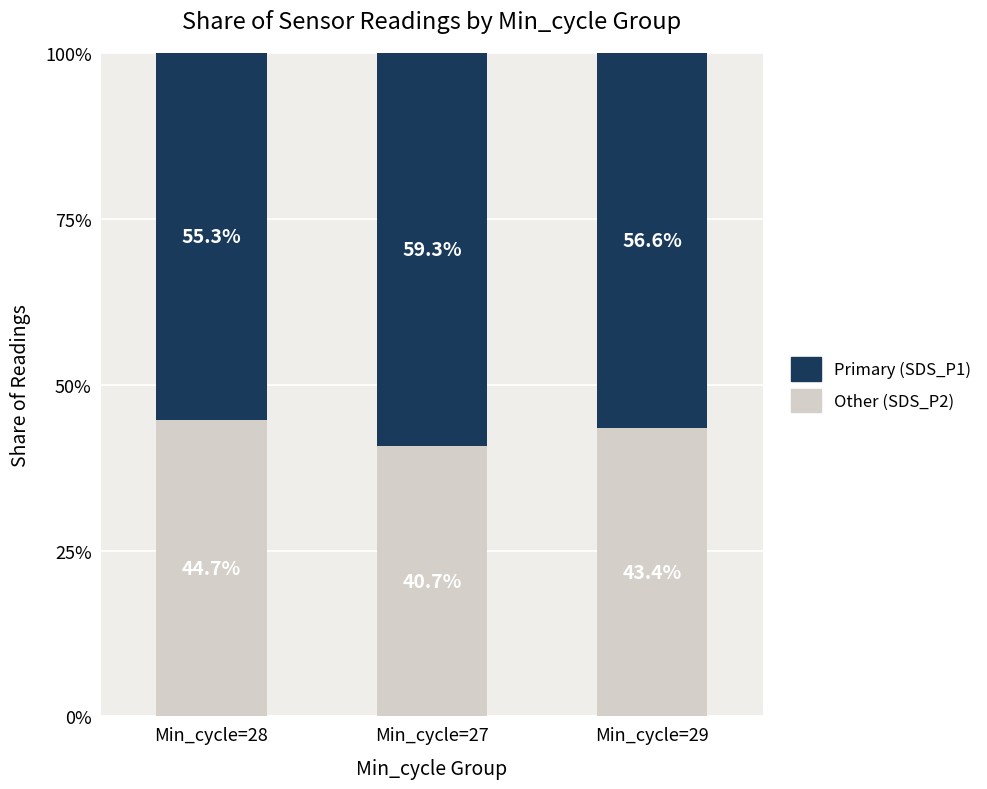

True or false: Other (SDS_P2) has a value of 56.8 at Min_cycle=29.

False